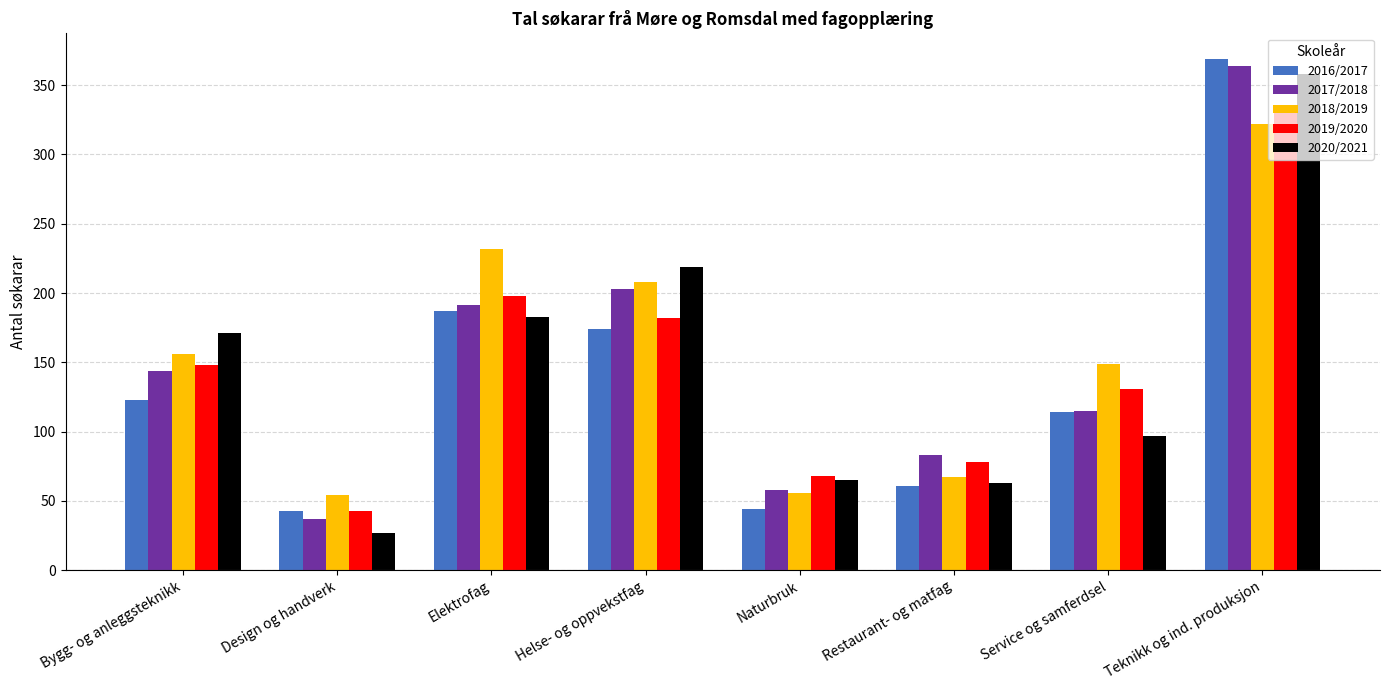

Rank the categories by 2019/2020 value from highest to lowest.

Teknikk og ind. produksjon, Elektrofag, Helse- og oppvekstfag, Bygg- og anleggsteknikk, Service og samferdsel, Restaurant- og matfag, Naturbruk, Design og handverk